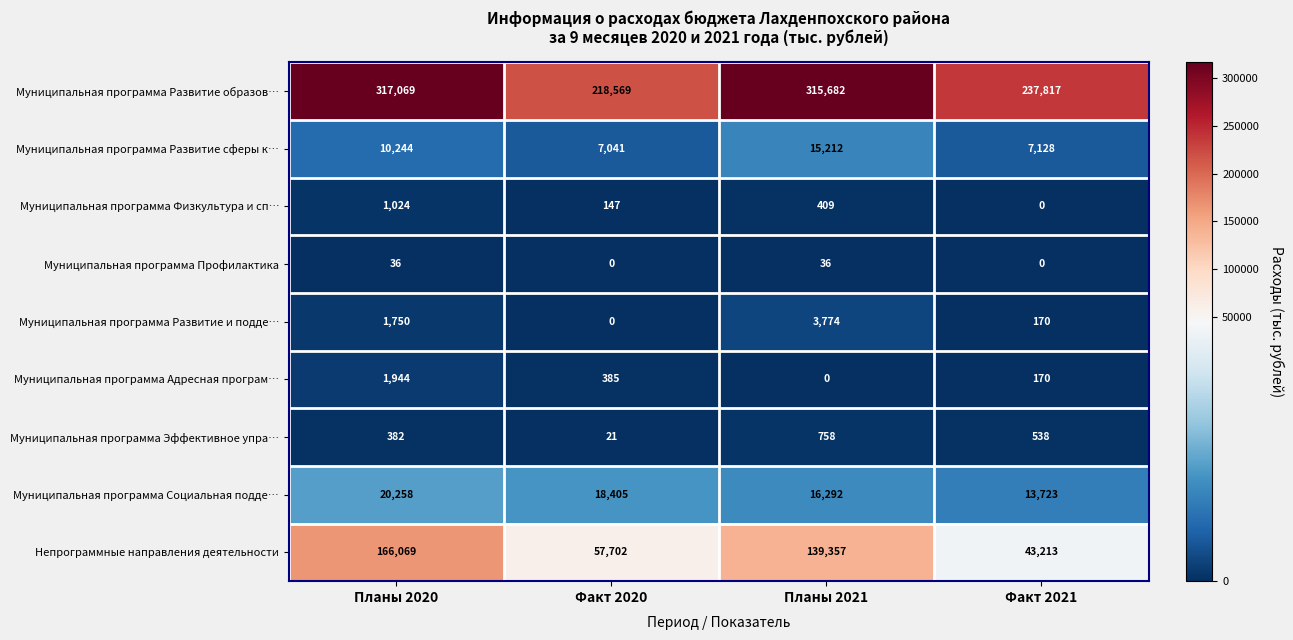

At which category is the sum across all series the highest?

Планы 2020